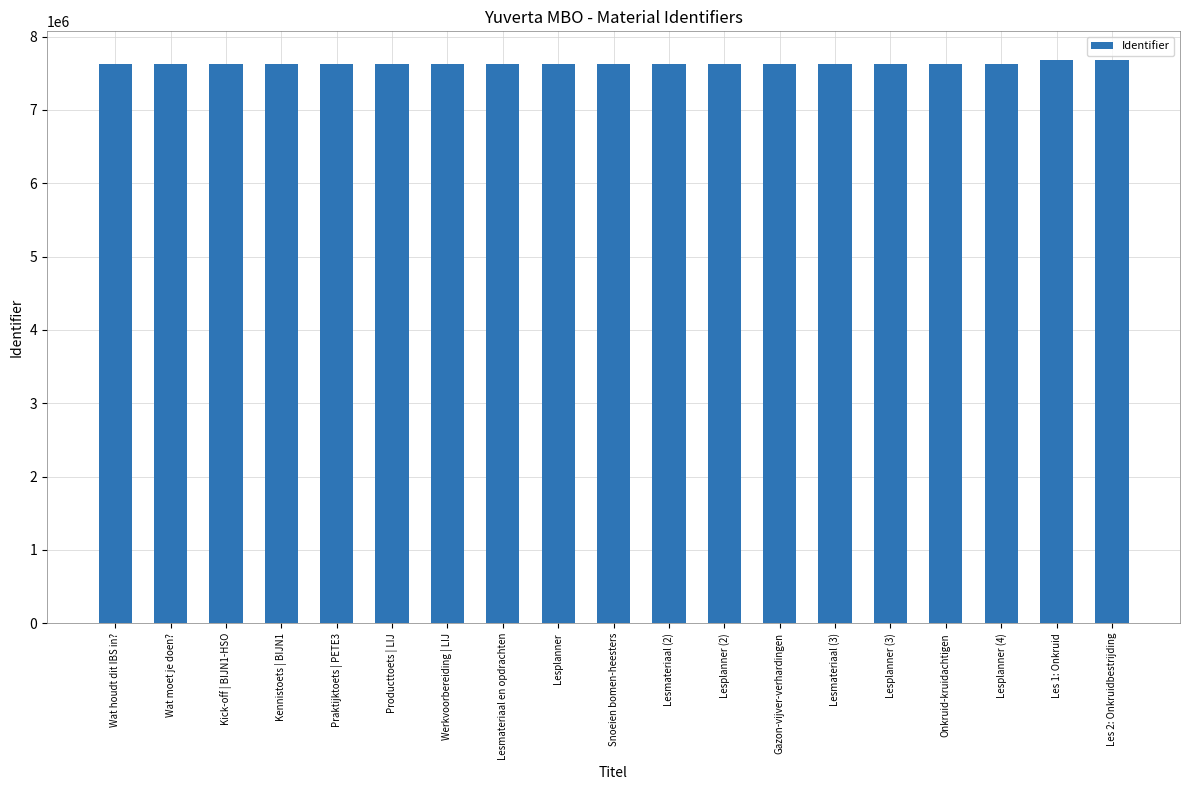

What is the smallest value displayed?

7623623